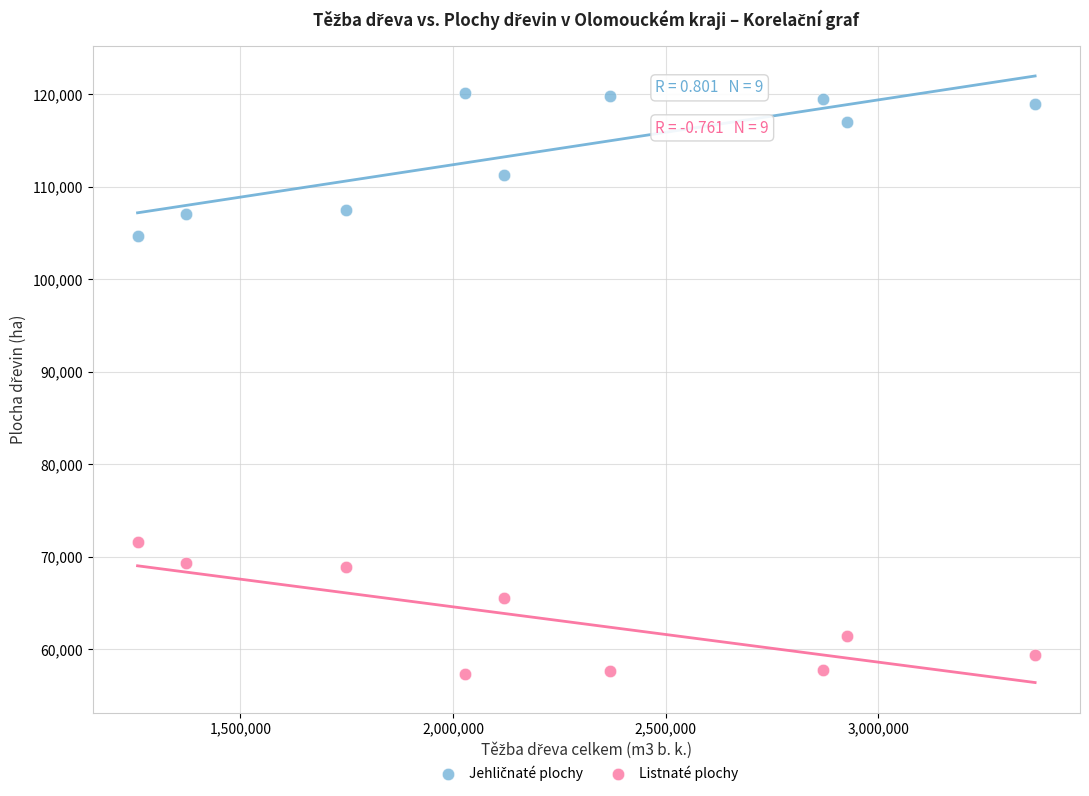

Across all data points, what is the range of X values (max minus min)?

2111113.0